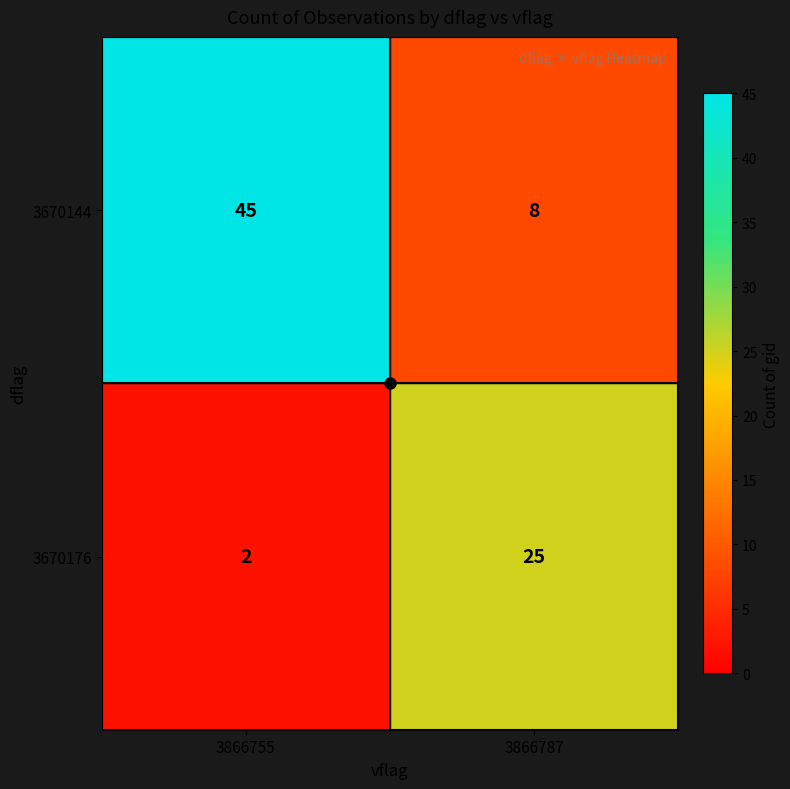

Rank the series at 3866787 from lowest to highest value.

3670144, 3670176